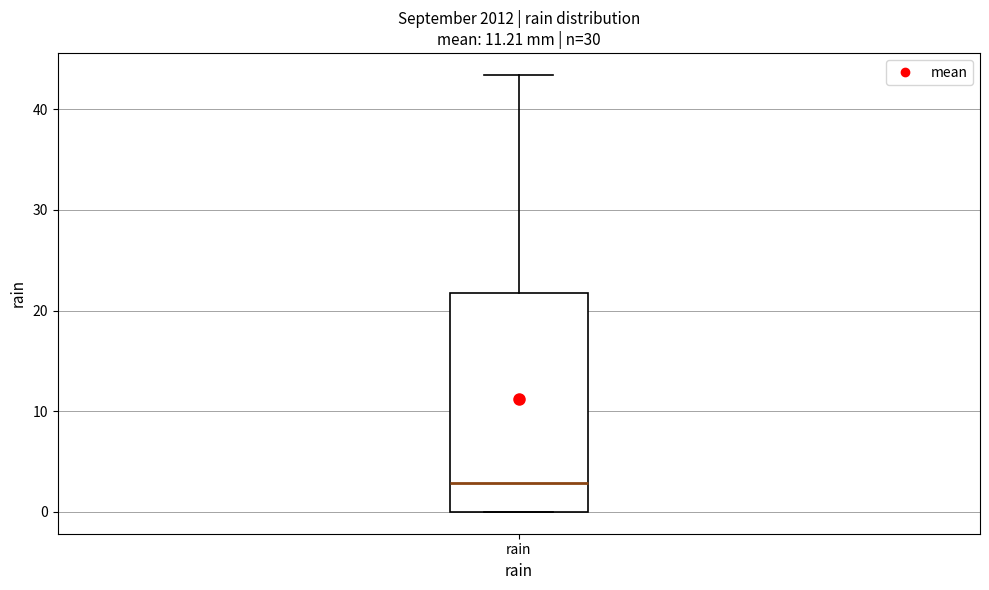

Where does the upper whisker of the box for rain end on the y-axis? The values are not printed on the chart, so give them approximately, as read against the axis.

43